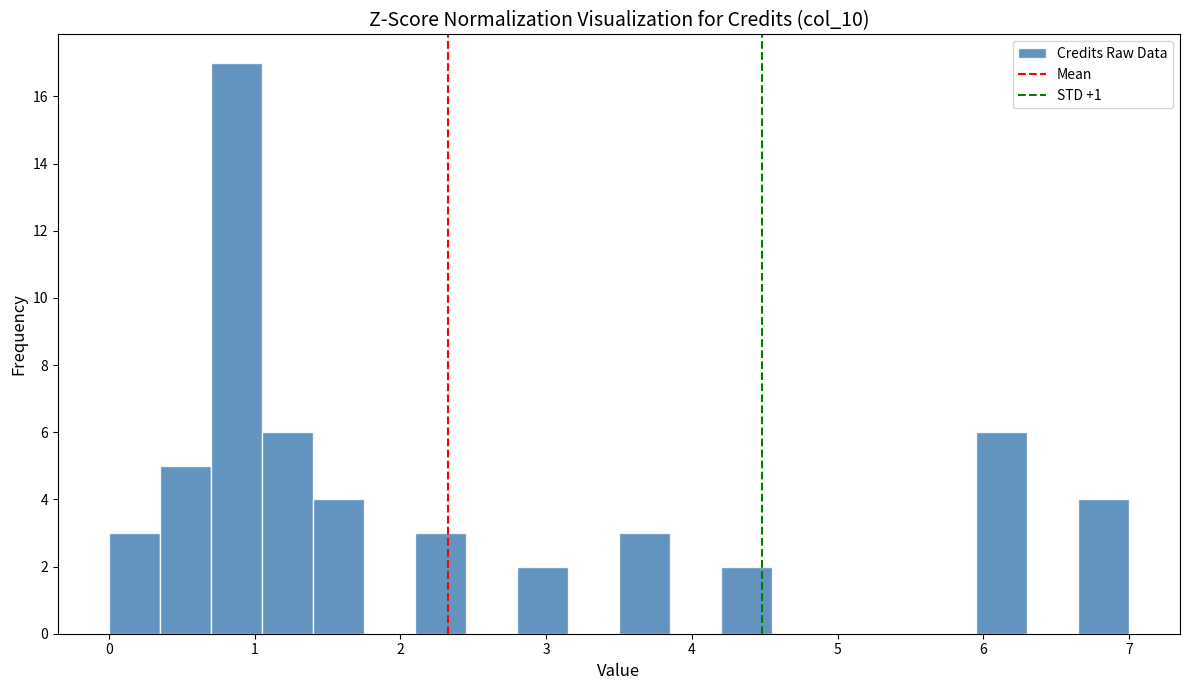

Around what value on the x-axis is the tallest bar? Give the approximate position of its centre, as read against the axis.

0.9